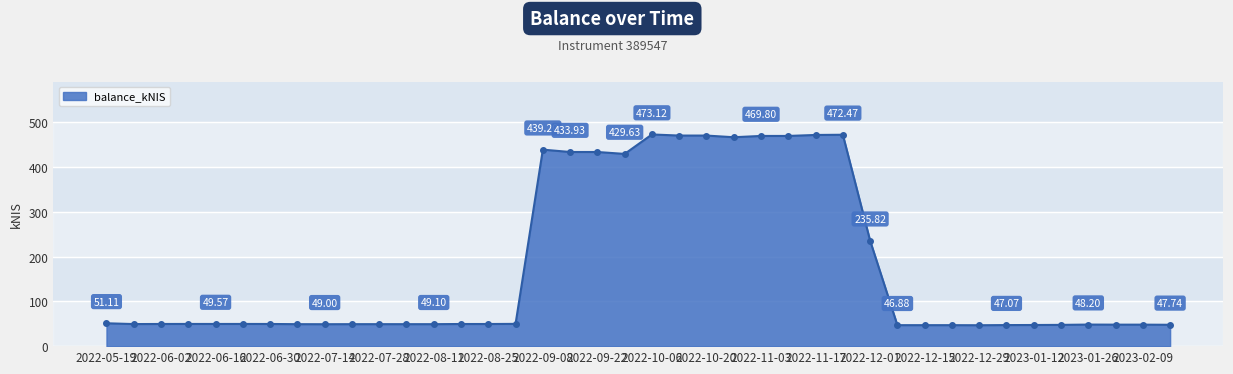

What is the greatest value displayed?

473.1